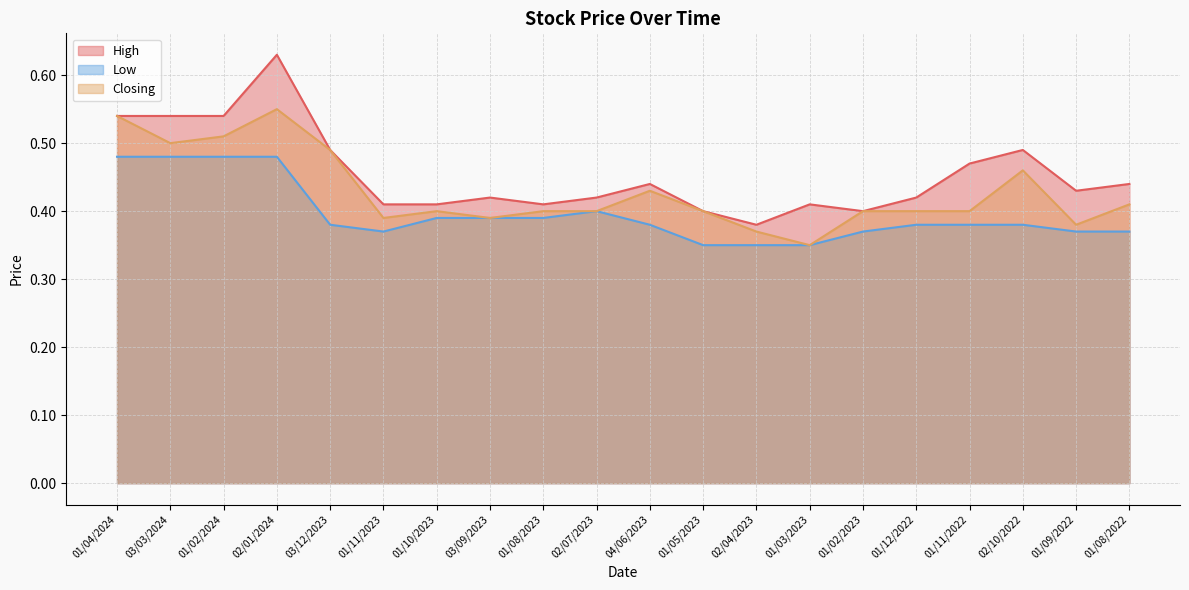

Reading right to left, list all the values displayed in this chart.

High: 01/08/2022=0.4	01/09/2022=0.4	02/10/2022=0.5	01/11/2022=0.5	01/12/2022=0.4	01/02/2023=0.4	01/03/2023=0.4	02/04/2023=0.4	01/05/2023=0.4	04/06/2023=0.4	02/07/2023=0.4	01/08/2023=0.4	03/09/2023=0.4	01/10/2023=0.4	01/11/2023=0.4	03/12/2023=0.5	02/01/2024=0.6	01/02/2024=0.5	03/03/2024=0.5	01/04/2024=0.5
Low: 01/08/2022=0.4	01/09/2022=0.4	02/10/2022=0.4	01/11/2022=0.4	01/12/2022=0.4	01/02/2023=0.4	01/03/2023=0.3	02/04/2023=0.3	01/05/2023=0.3	04/06/2023=0.4	02/07/2023=0.4	01/08/2023=0.4	03/09/2023=0.4	01/10/2023=0.4	01/11/2023=0.4	03/12/2023=0.4	02/01/2024=0.5	01/02/2024=0.5	03/03/2024=0.5	01/04/2024=0.5
Closing: 01/08/2022=0.4	01/09/2022=0.4	02/10/2022=0.5	01/11/2022=0.4	01/12/2022=0.4	01/02/2023=0.4	01/03/2023=0.3	02/04/2023=0.4	01/05/2023=0.4	04/06/2023=0.4	02/07/2023=0.4	01/08/2023=0.4	03/09/2023=0.4	01/10/2023=0.4	01/11/2023=0.4	03/12/2023=0.5	02/01/2024=0.6	01/02/2024=0.5	03/03/2024=0.5	01/04/2024=0.5